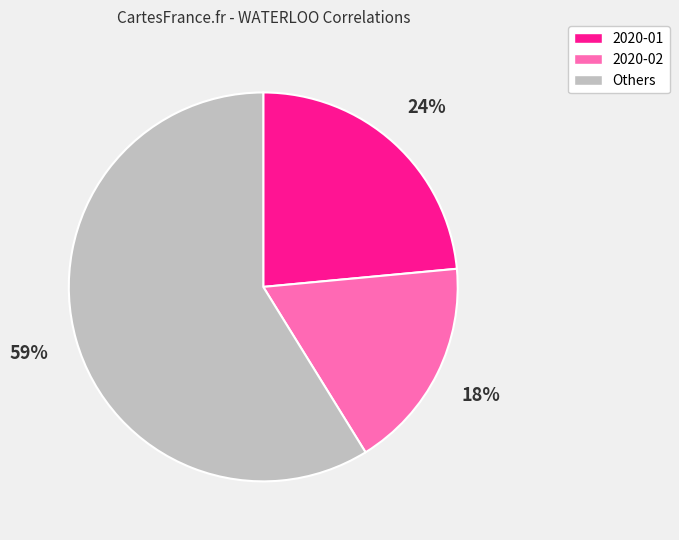

Count the number of slices in the pie.

3